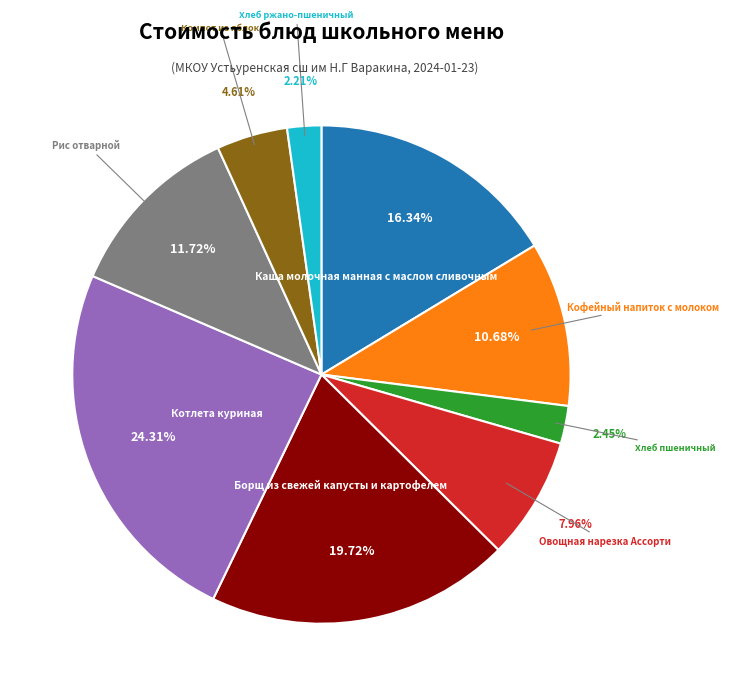

Between Хлеб ржано-пшеничный and Кофейный напиток с молоком, which is larger?

Кофейный напиток с молоком